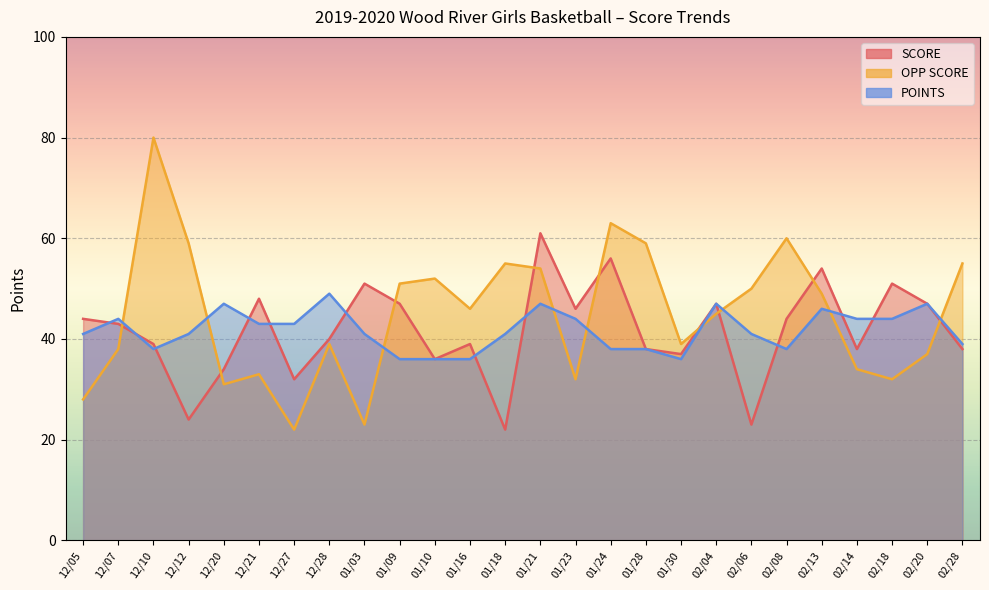

What is the label of the 18th point from the left?

01/30